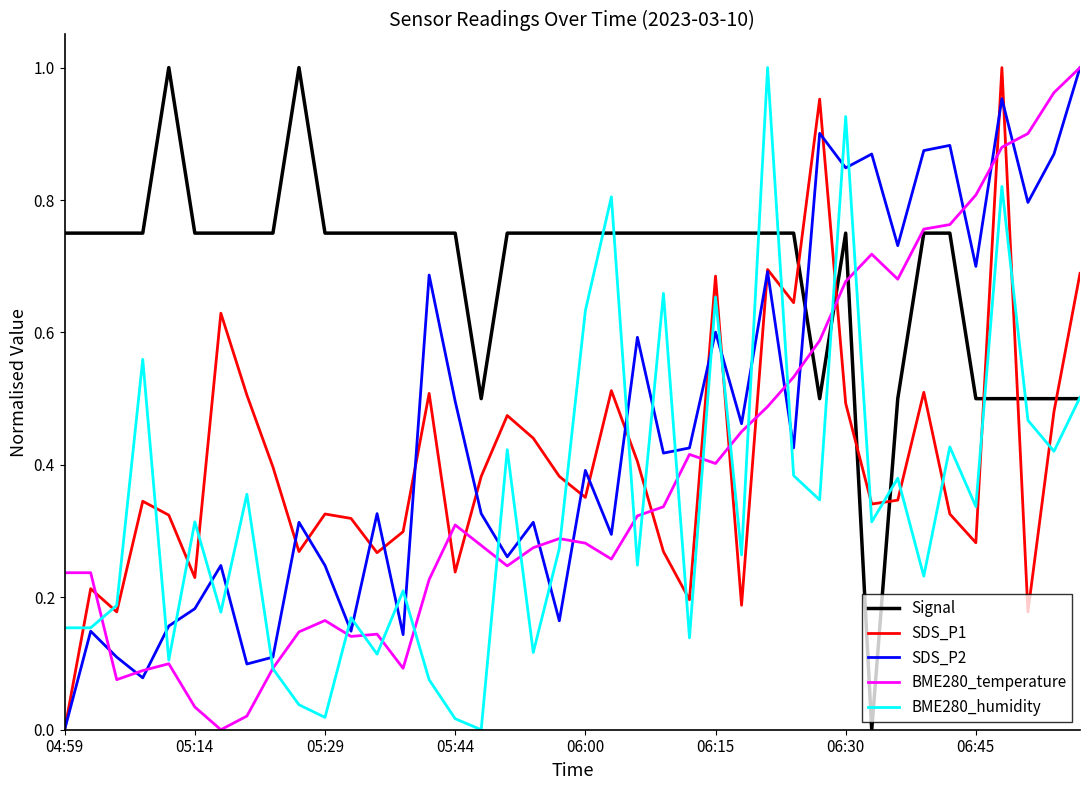

Which series ends up on top after the final intersection of Signal and SDS_P2?

SDS_P2